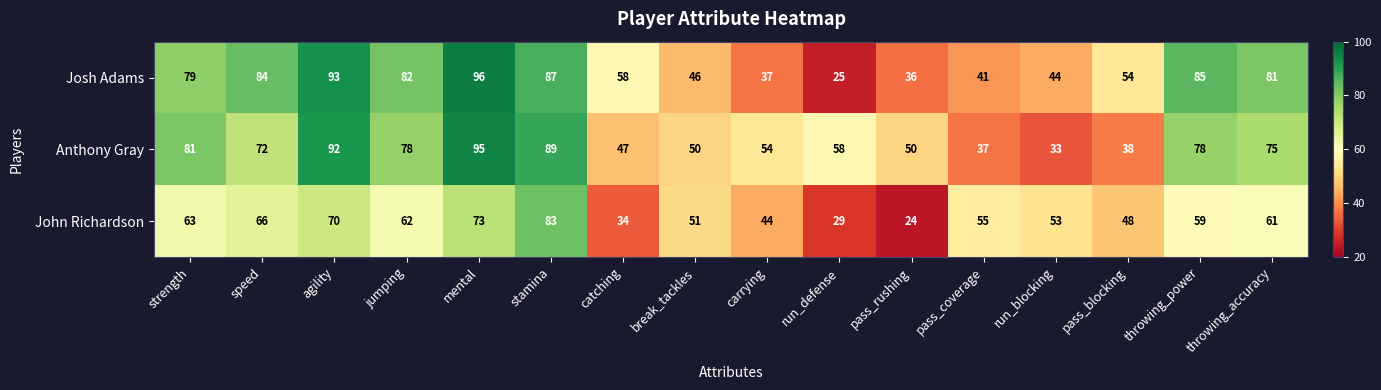

At which label is Anthony Gray closest to 64?

run_defense